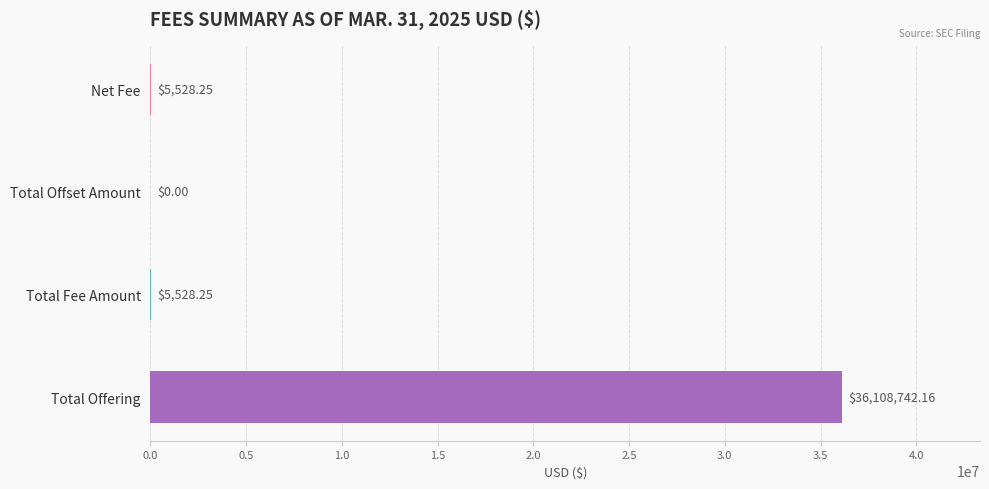

True or false: the data shows 46941714.9 at Total Offering.

False